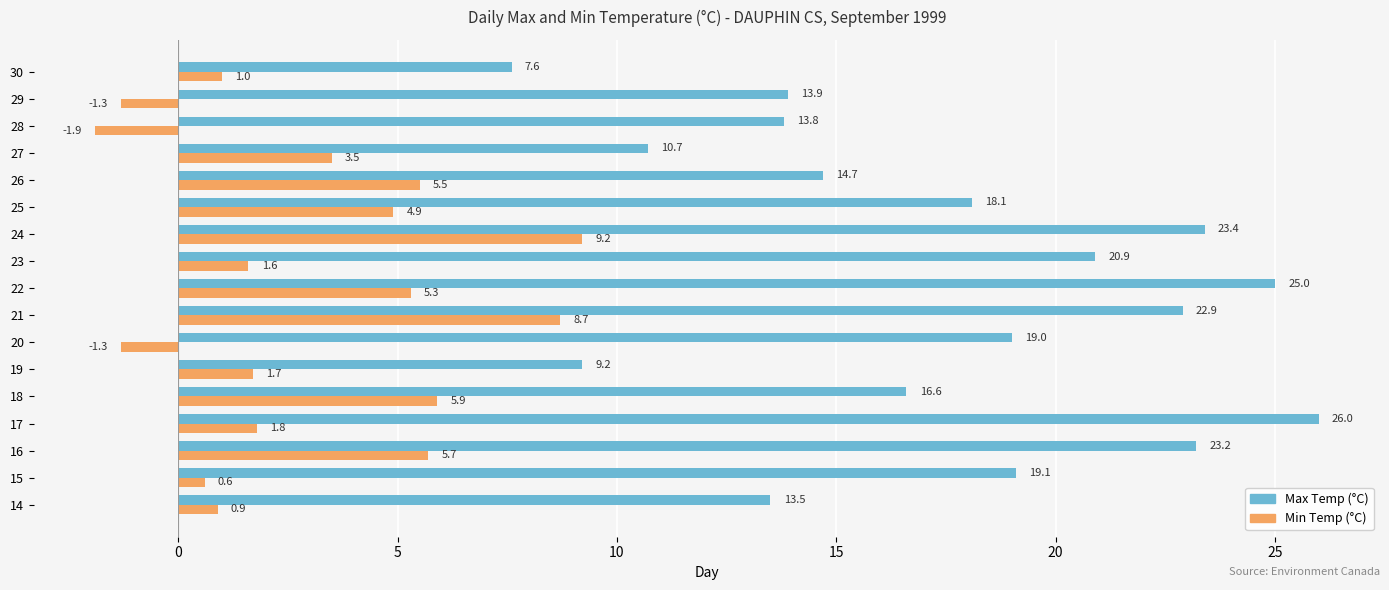

Which series has the largest total across all categories?

Max Temp (°C)